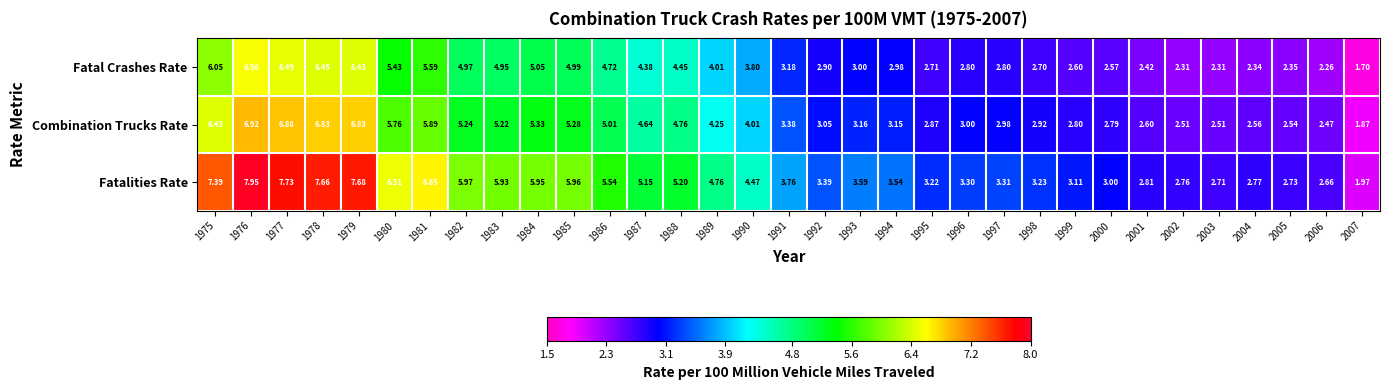

Rank the series at 1978 from lowest to highest value.

Fatal Crashes Rate, Combination Trucks Rate, Fatalities Rate